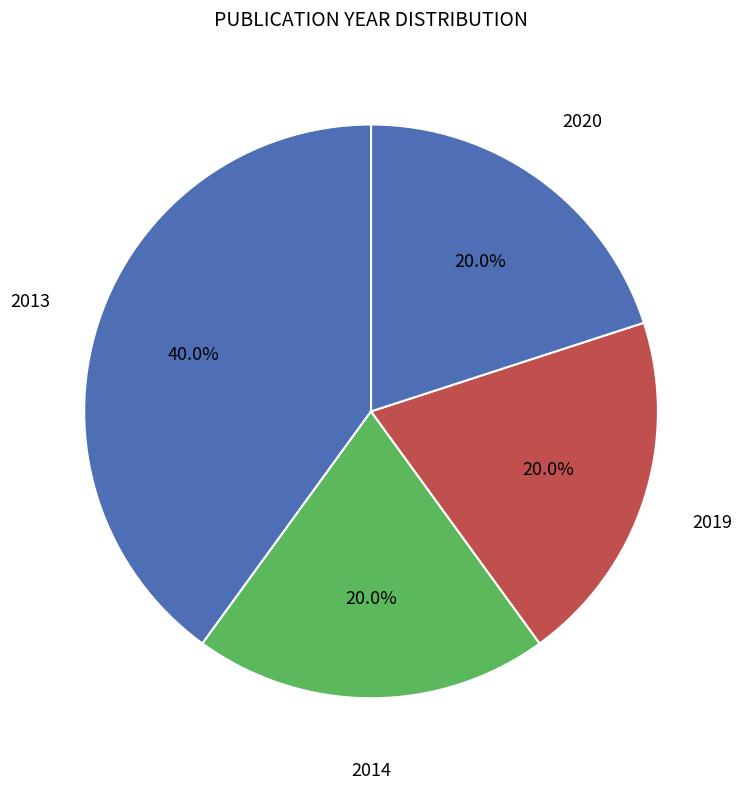

What percentage do 2014 and 2013 together represent?

60.0%